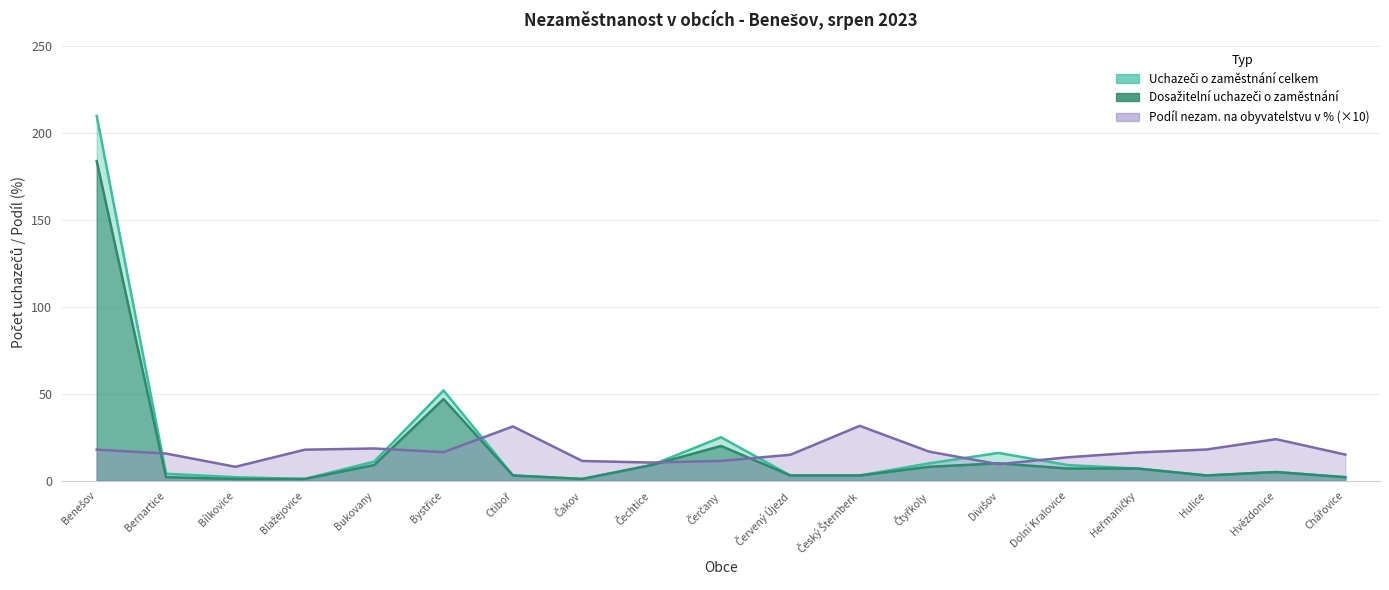

Where does the Uchazeči o zaměstnání celkem series first go above 5?

Benešov